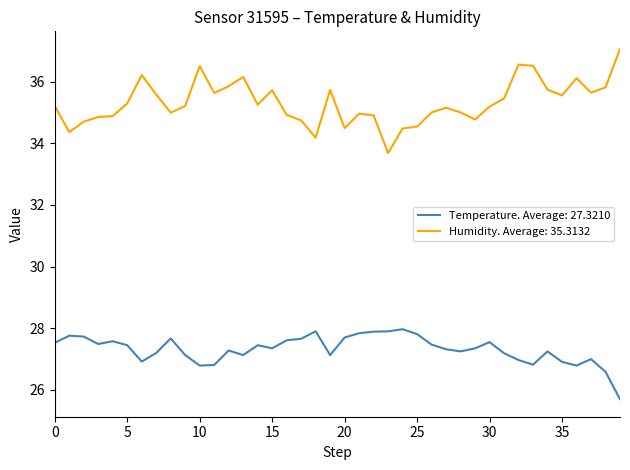

Which series has the largest range (max minus min)?

Humidity. Average: 35.3132